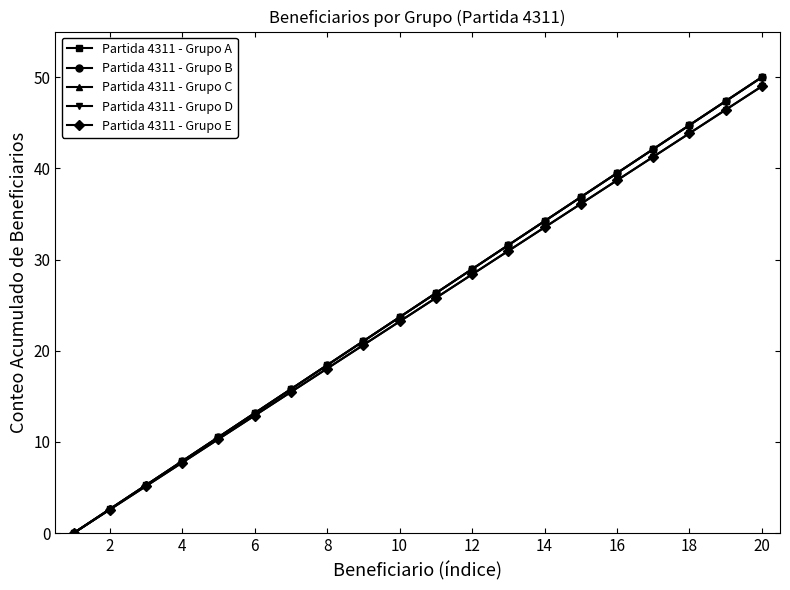

List the series in order of their peak value, highest first.

Partida 4311 - Grupo A, Partida 4311 - Grupo B, Partida 4311 - Grupo C, Partida 4311 - Grupo D, Partida 4311 - Grupo E